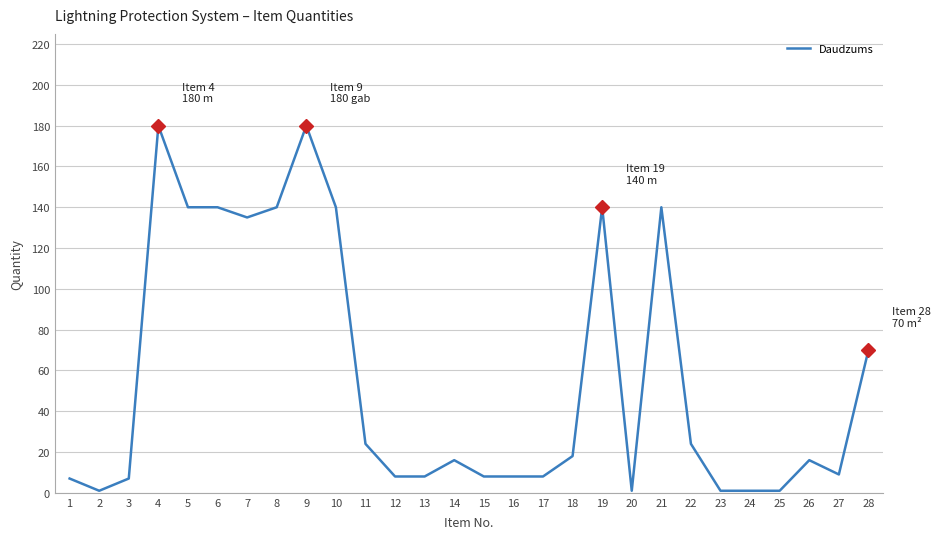

What is the sum of all values?

1571